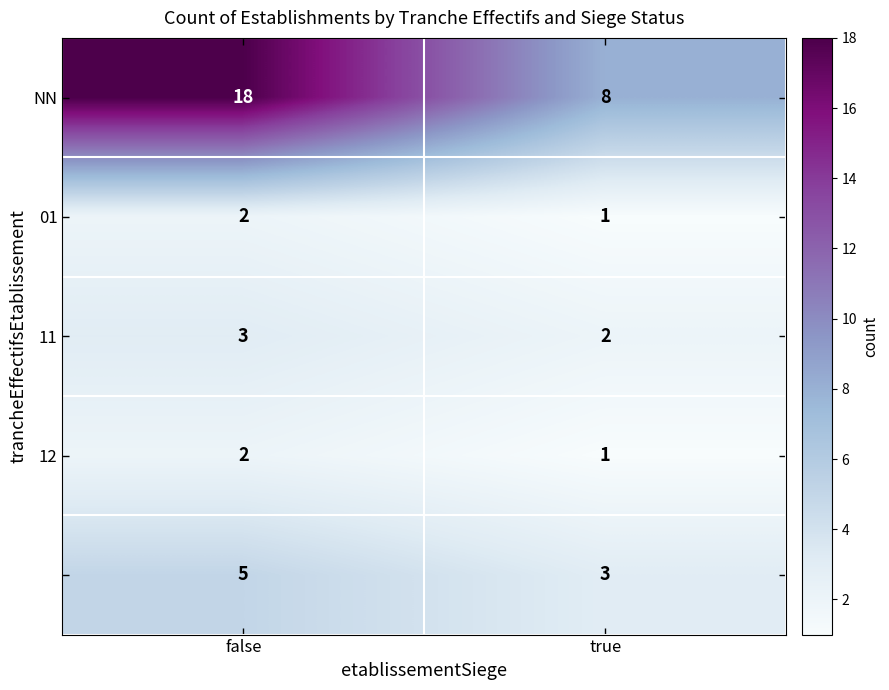

At which category is the sum across all series the highest?

false